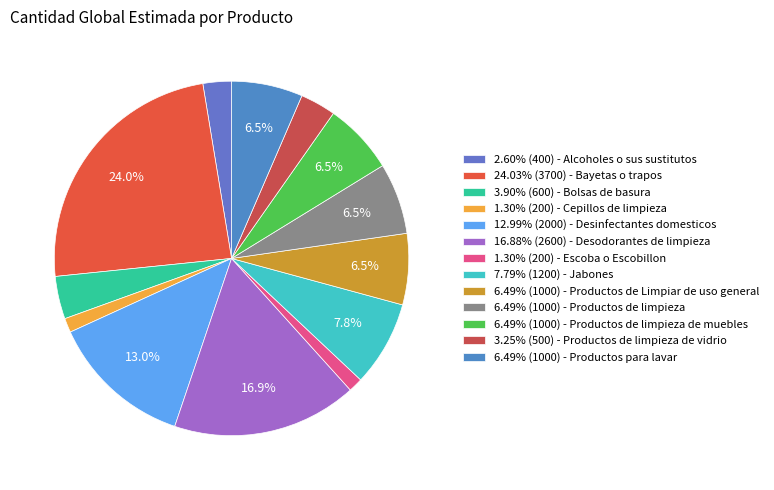

Which slice is the largest?

Bayetas o trapos